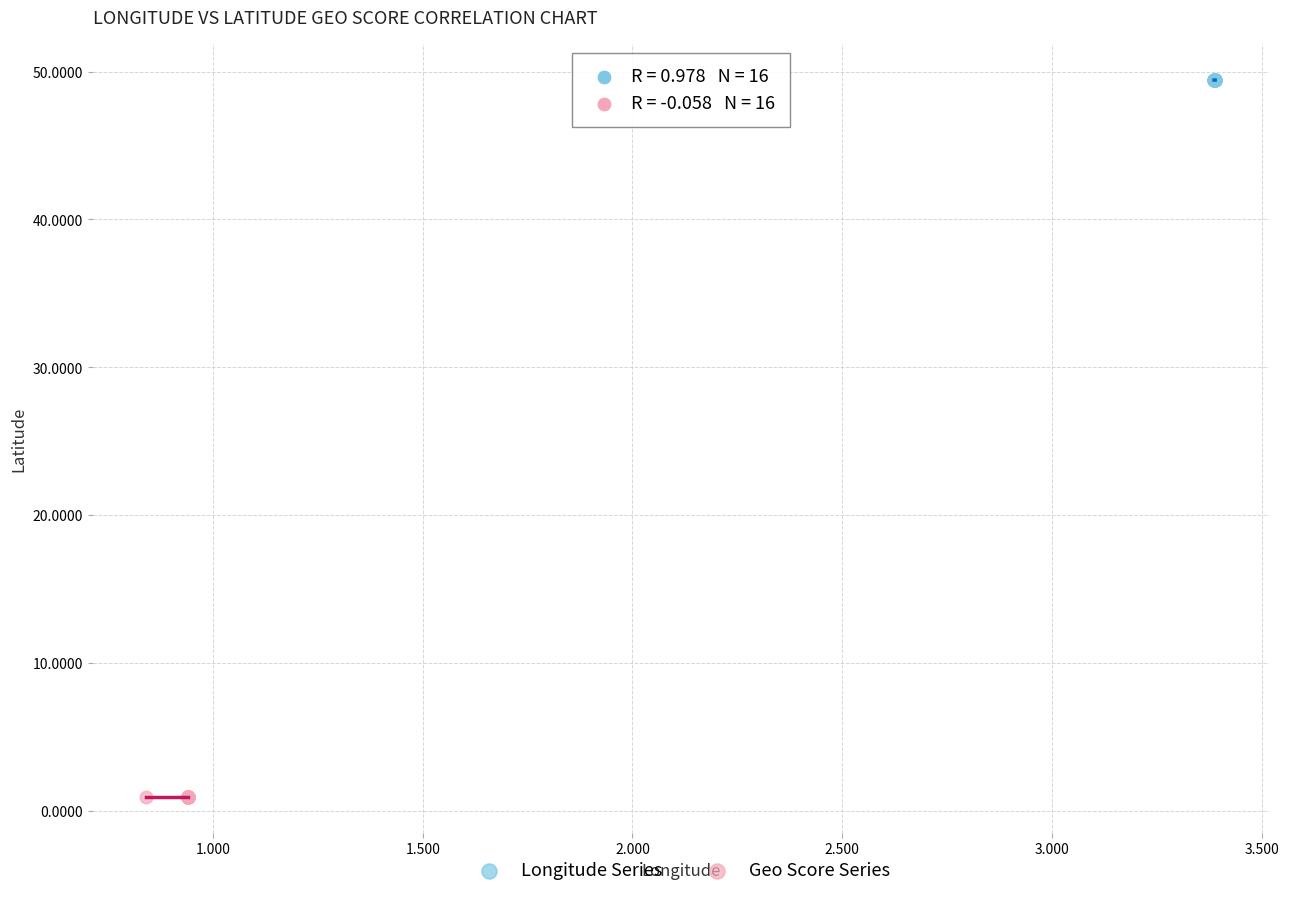

Which series contains the highest Y value?

Longitude Series